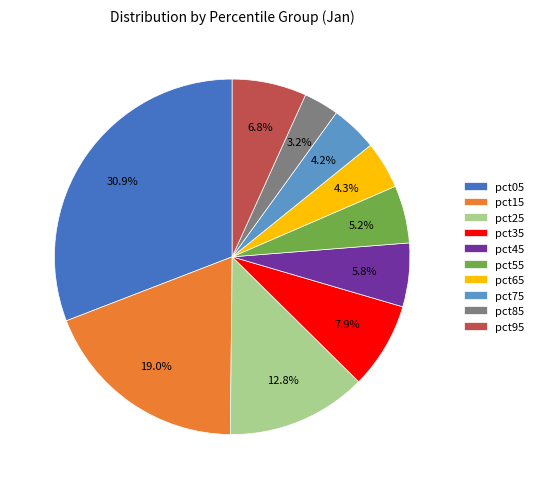

How much of the chart is everything except pct55?

94.8%